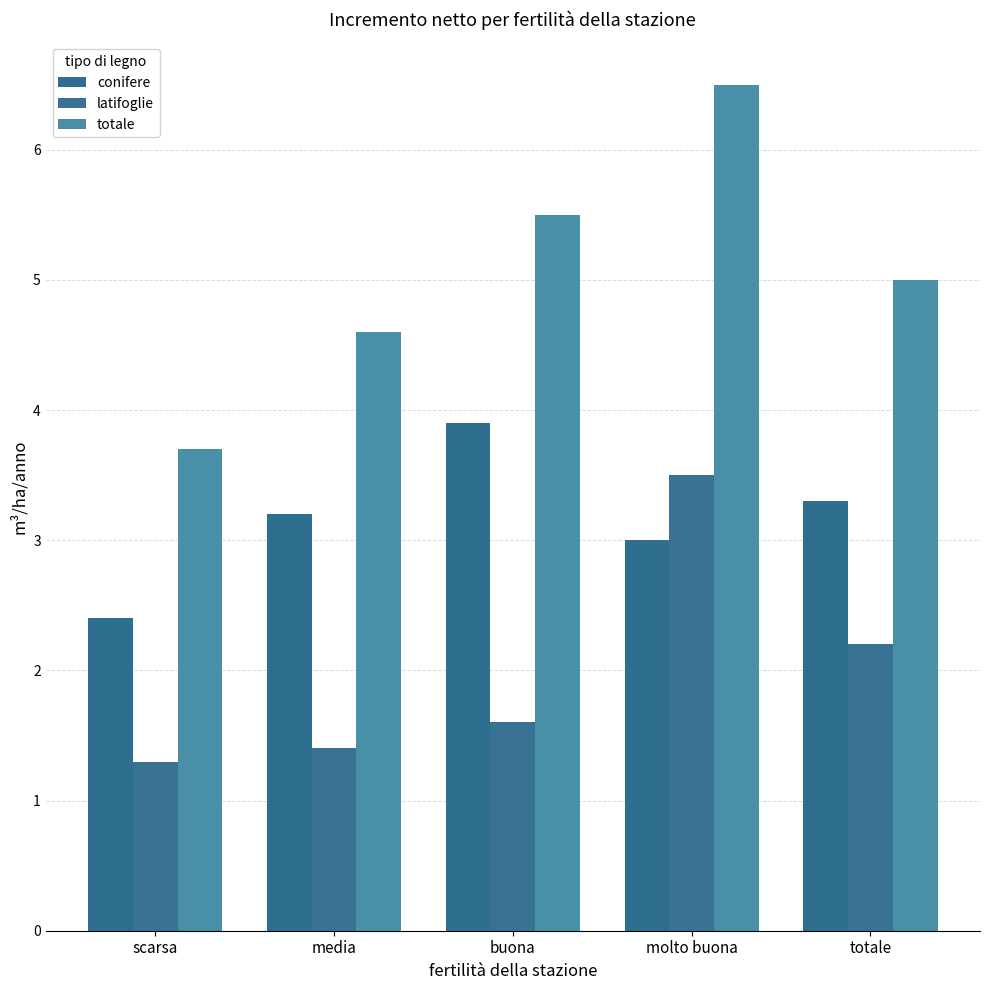

What is the sum of all latifoglie values?

10.0